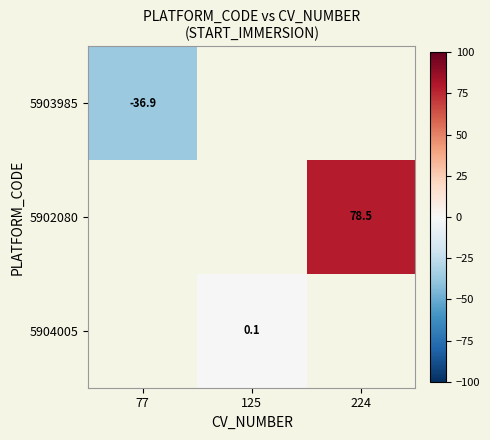

How many data points does each series have?

3